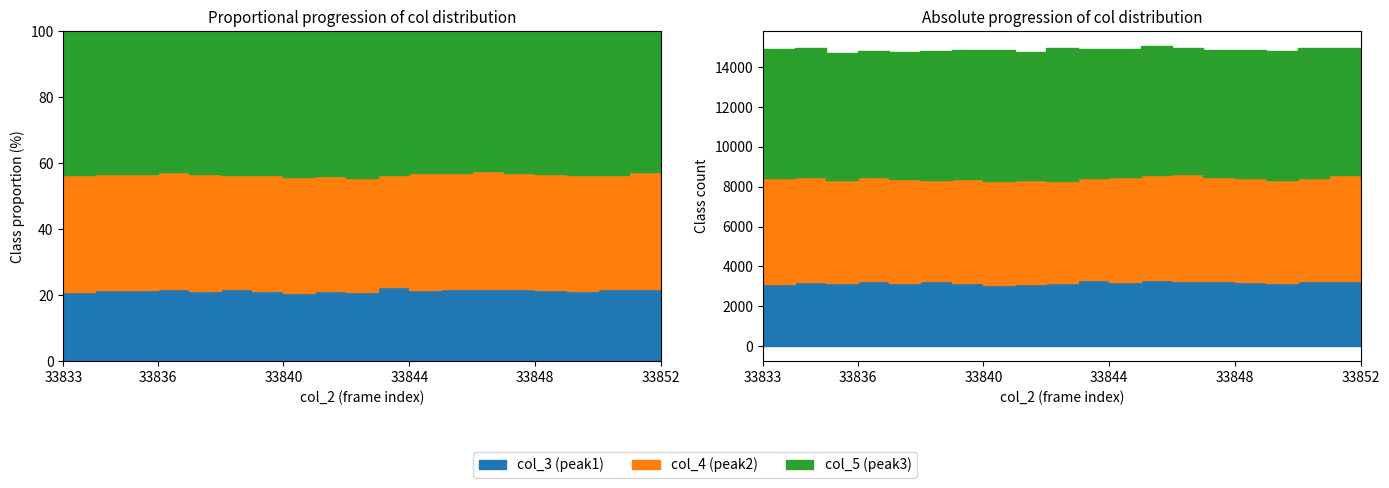

Rank the series at 33835 from highest to lowest value.

col_5 (peak3), col_4 (peak2), col_3 (peak1)